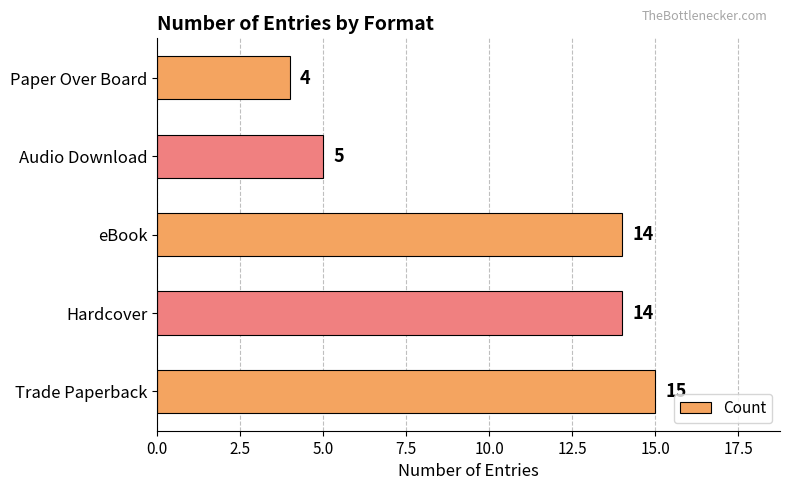

The value at Paper Over Board is 4. True or false?

True